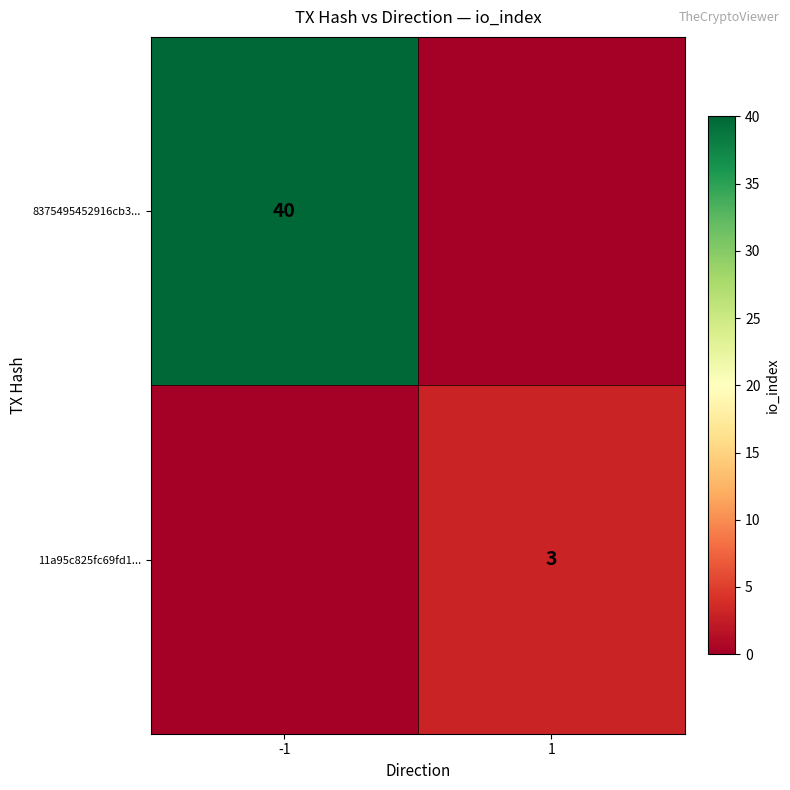

Is it true that 11a95c825fc69fd1... equals 2 at 1?

False